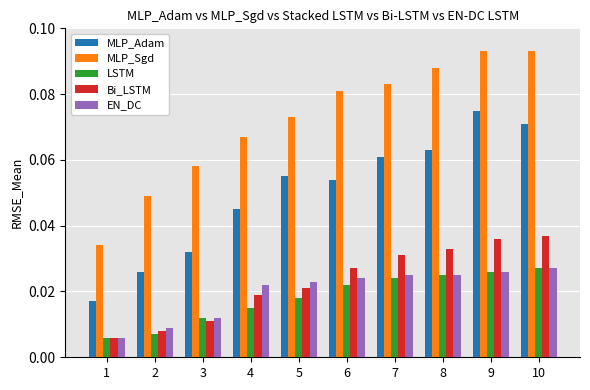

How many series are shown in this chart?

5